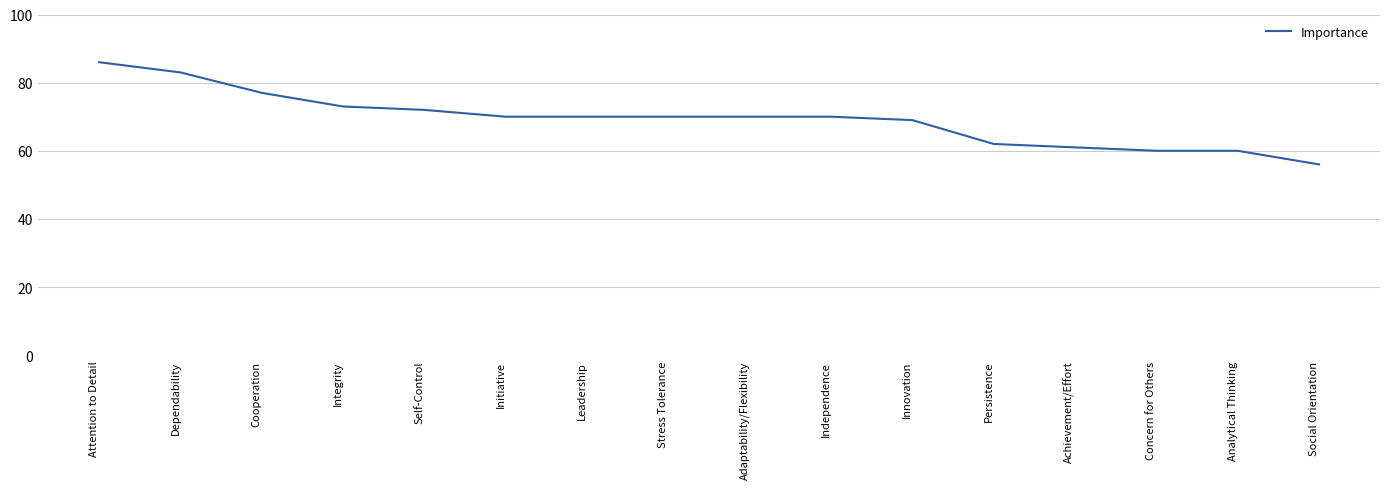

Read the value at Dependability.

83